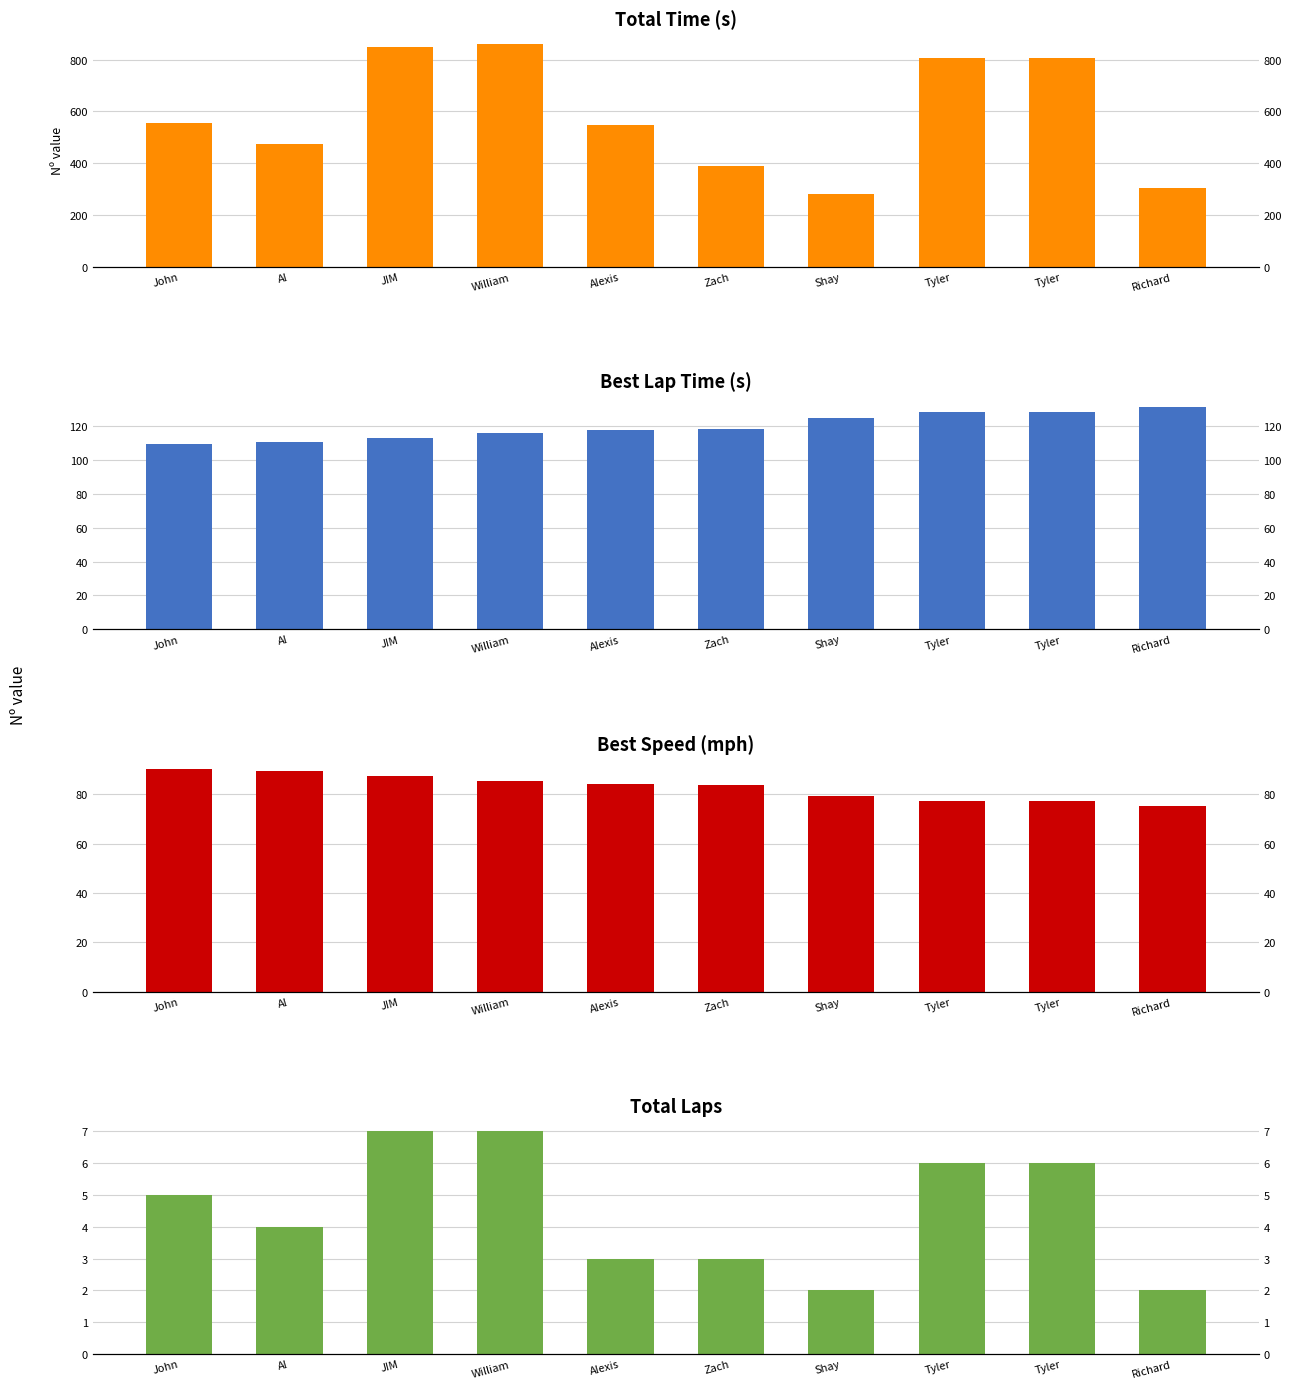

How many data points in Total Time (s) are less than 555?

5